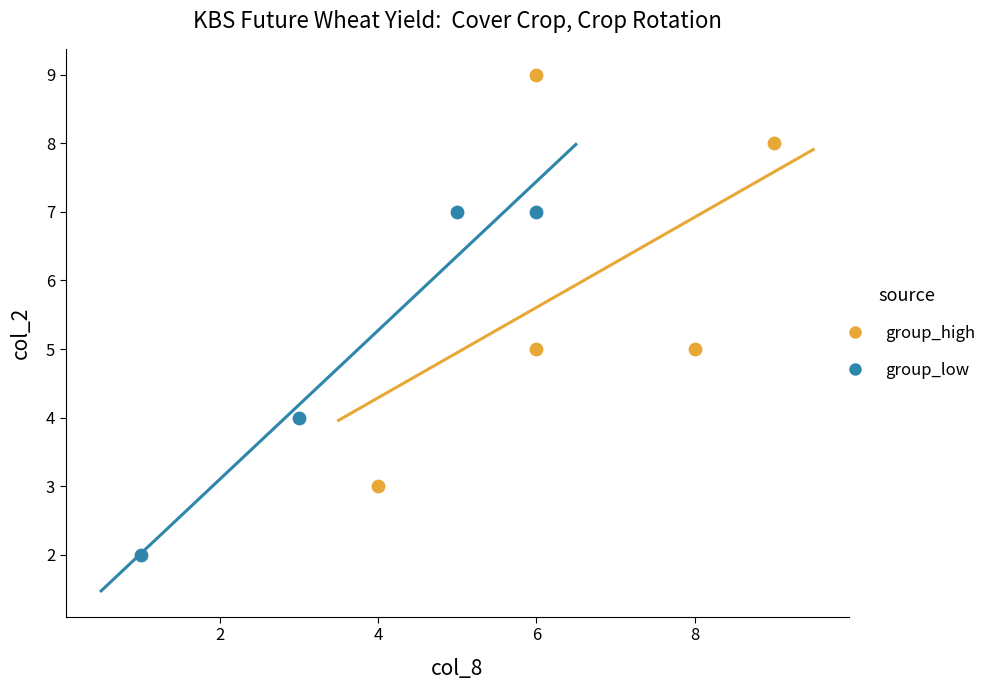

Which series contains the highest Y value?

group_high